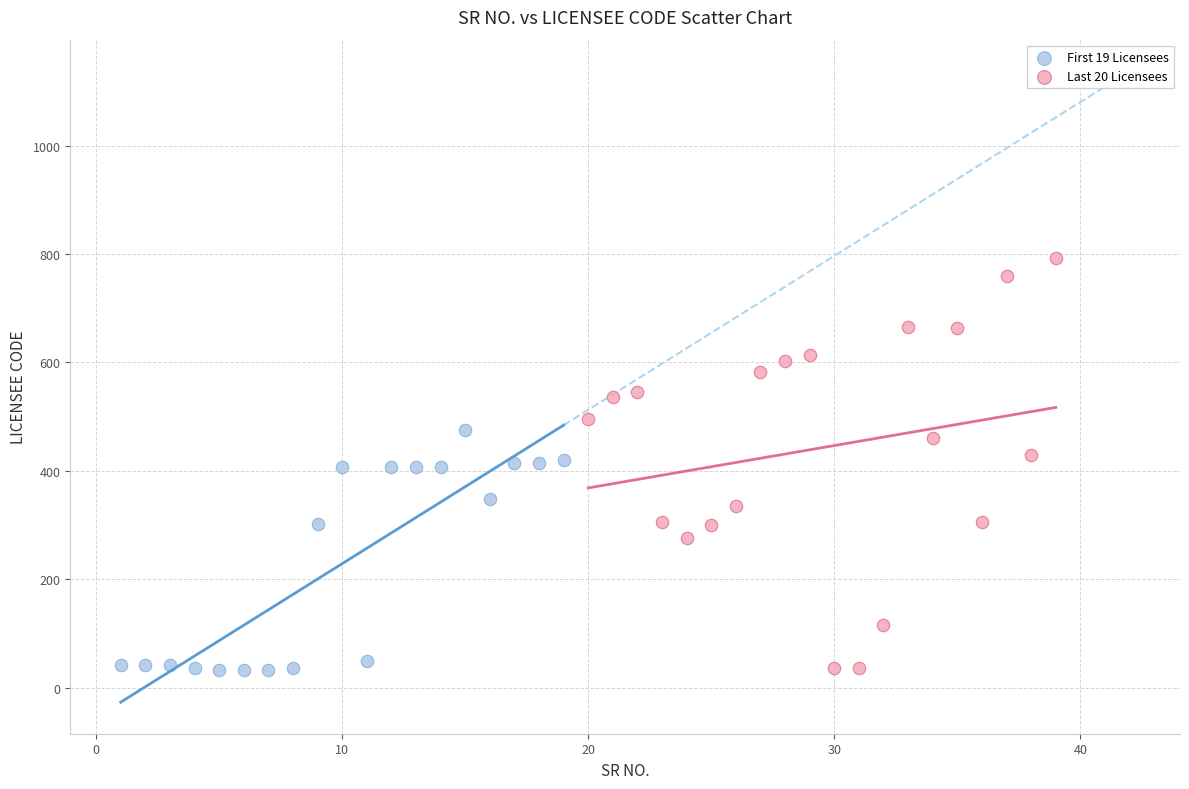

Which series reaches the maximum Y coordinate?

Last 20 Licensees